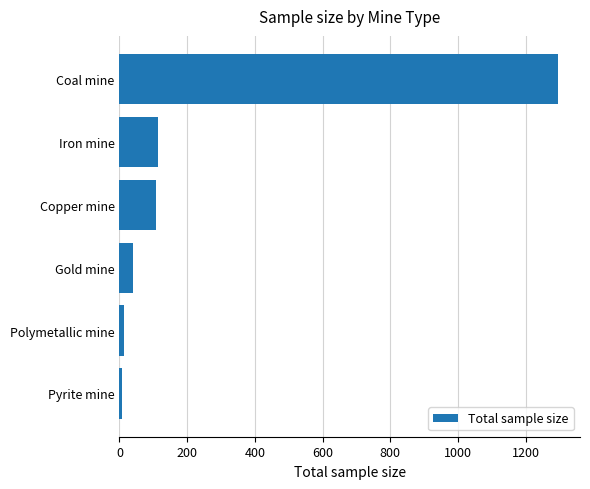

The chart shows a value of 64 at Copper mine. True or false?

False